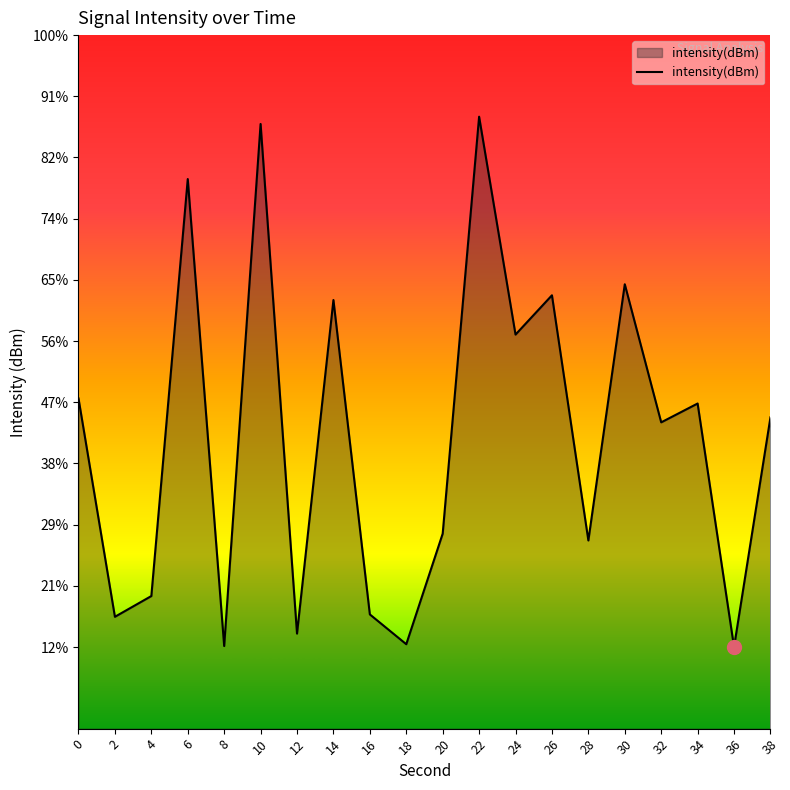

Which category has the lowest value across all series?

36